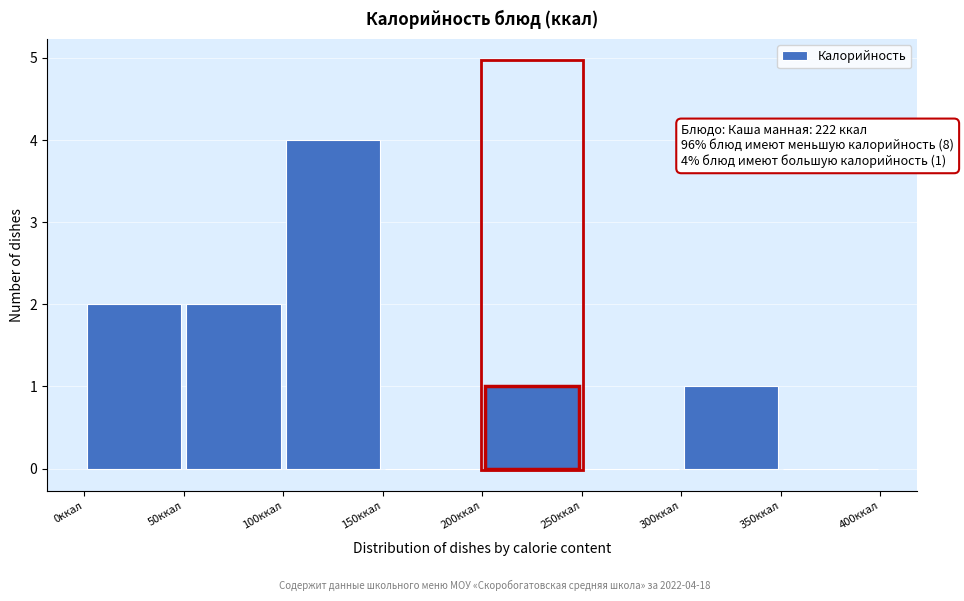

Over which range of the x-axis is the bar tallest?

100 to 150